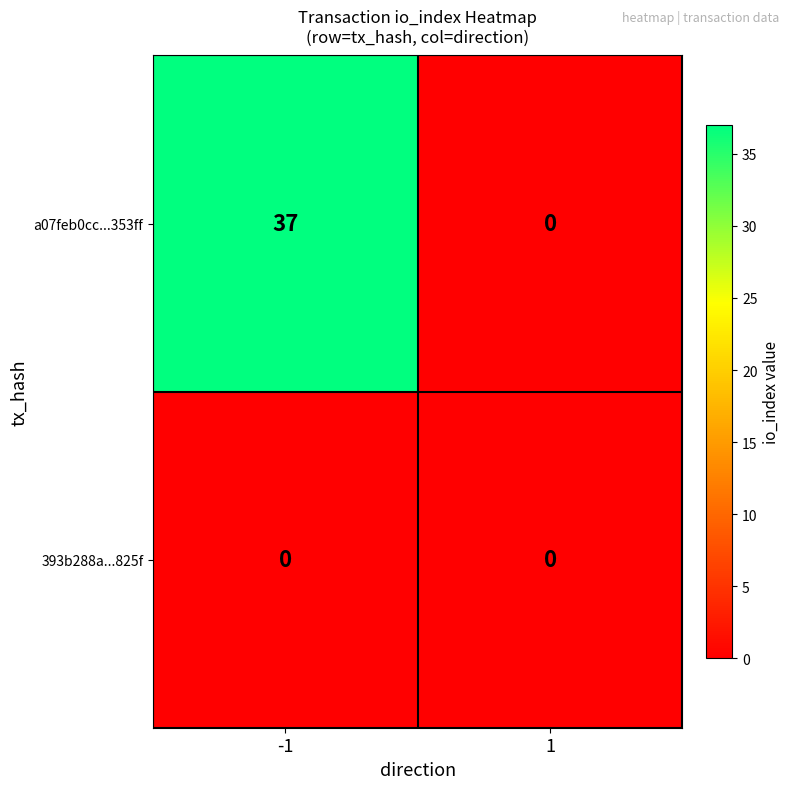

What is the greatest value displayed?

37